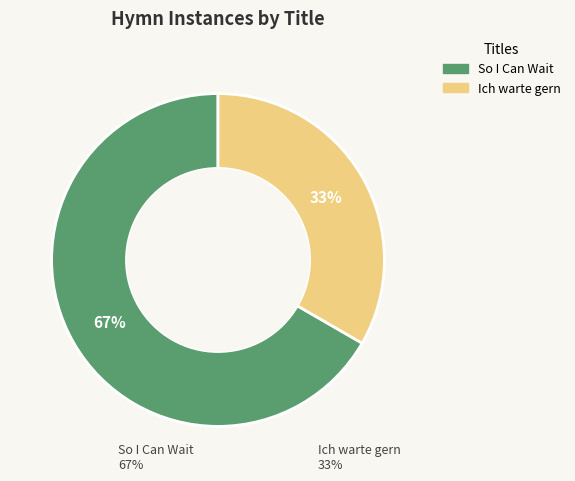

Which slice represents more than half of the pie?

So I Can Wait